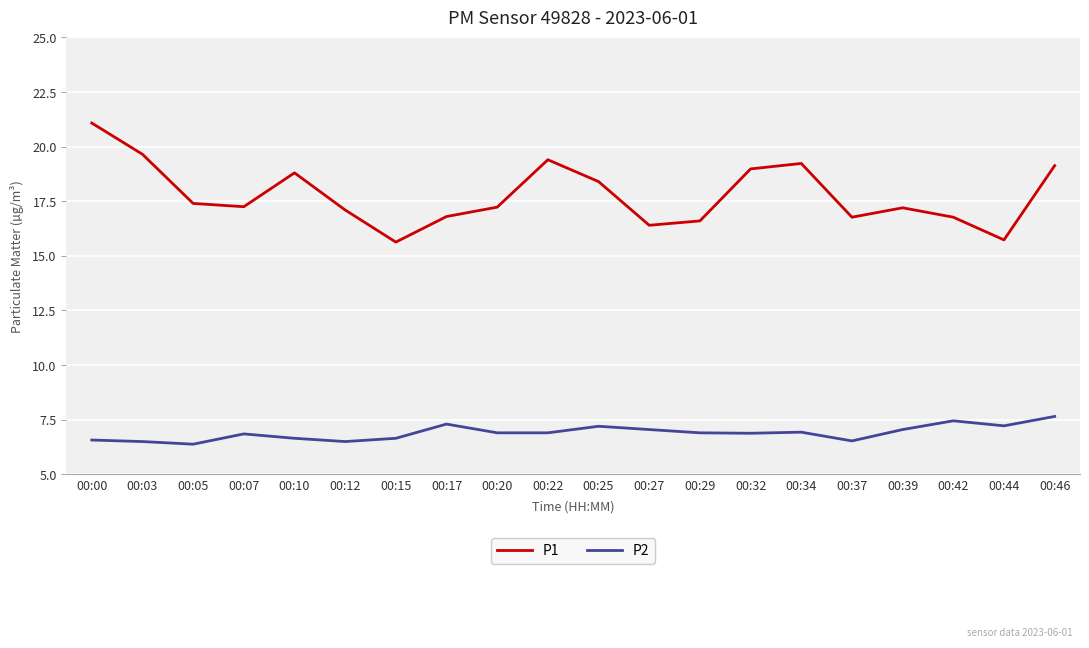

In P2, how many points are higher than both neighbors (excluding endpoints)?

5